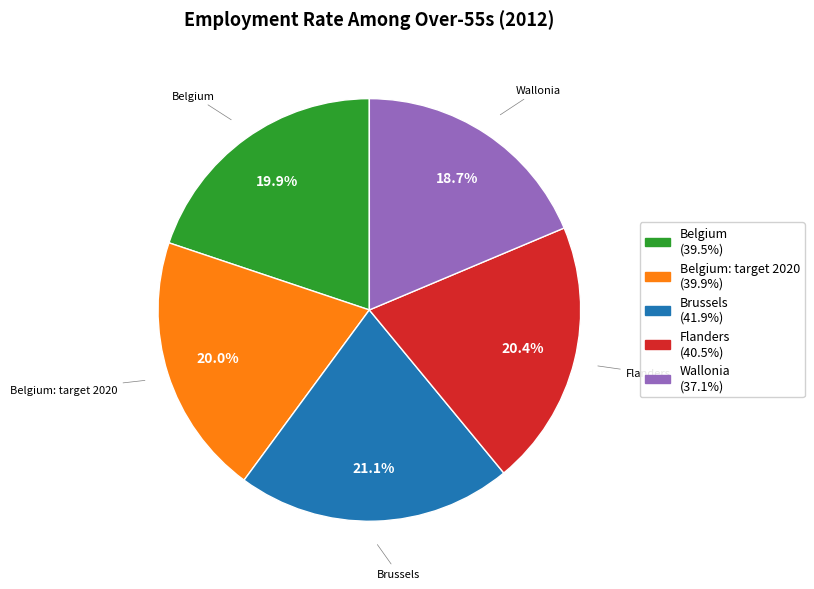

Is there a majority slice in this chart?

No